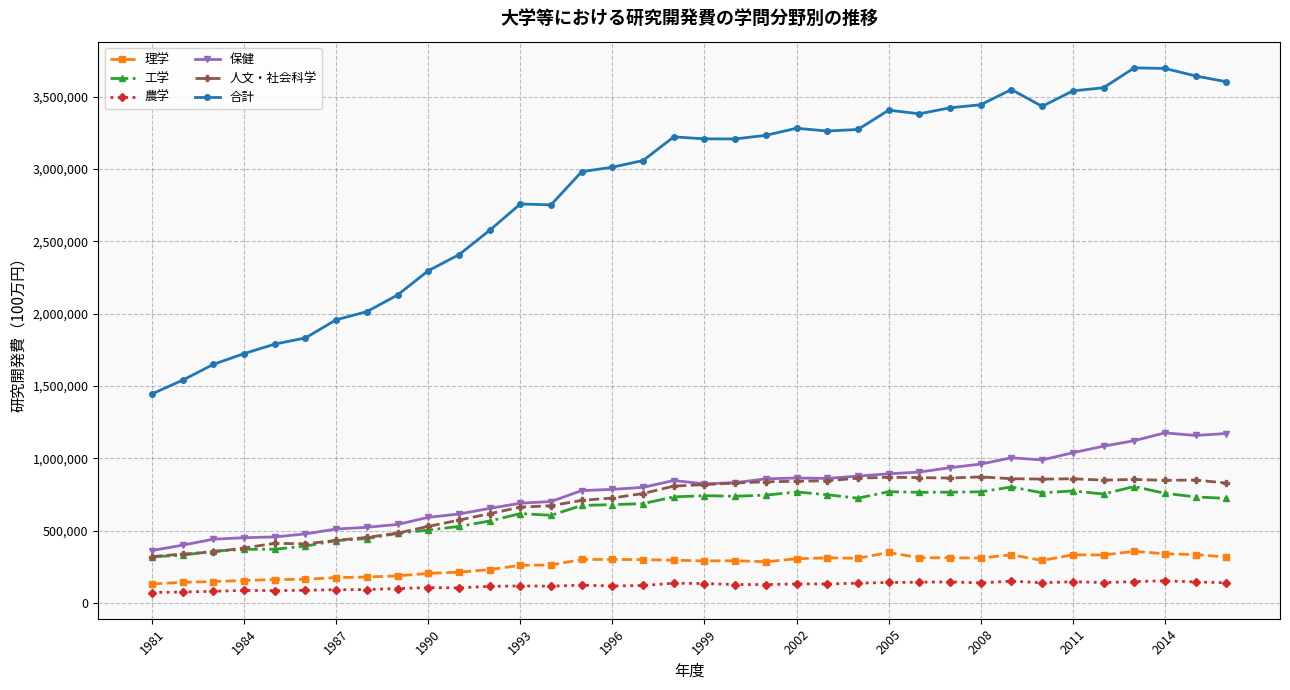

Does the chart display data point markers on the line(s)?

Yes